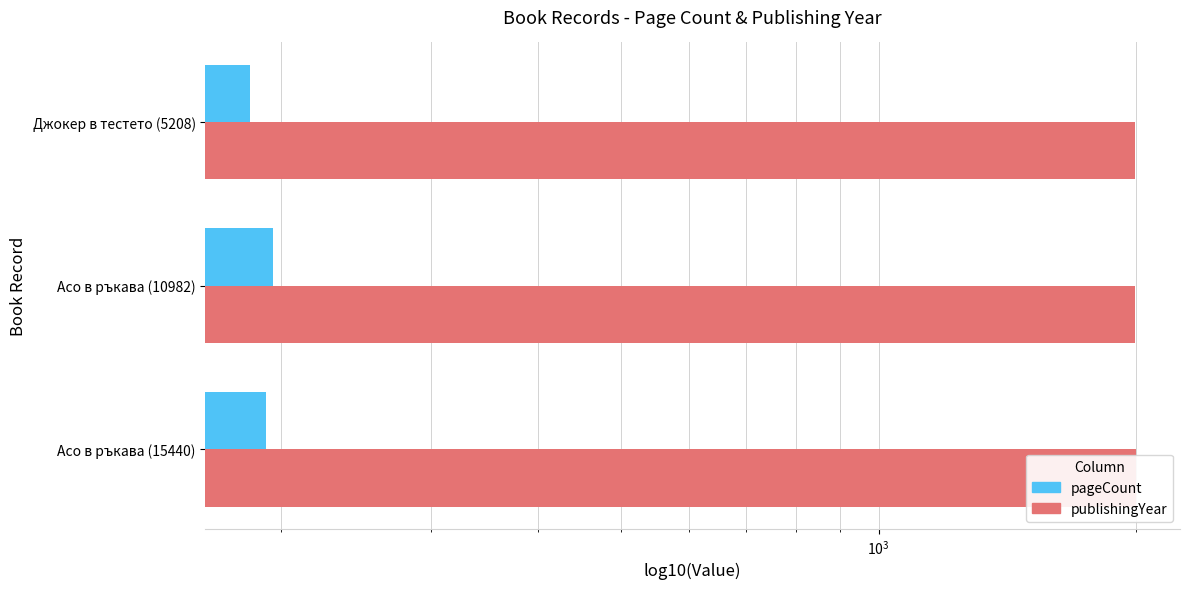

Reading left to right, list all the values displayed in this chart.

pageCount: 192	196	184
publishingYear: 1997	1992	1994